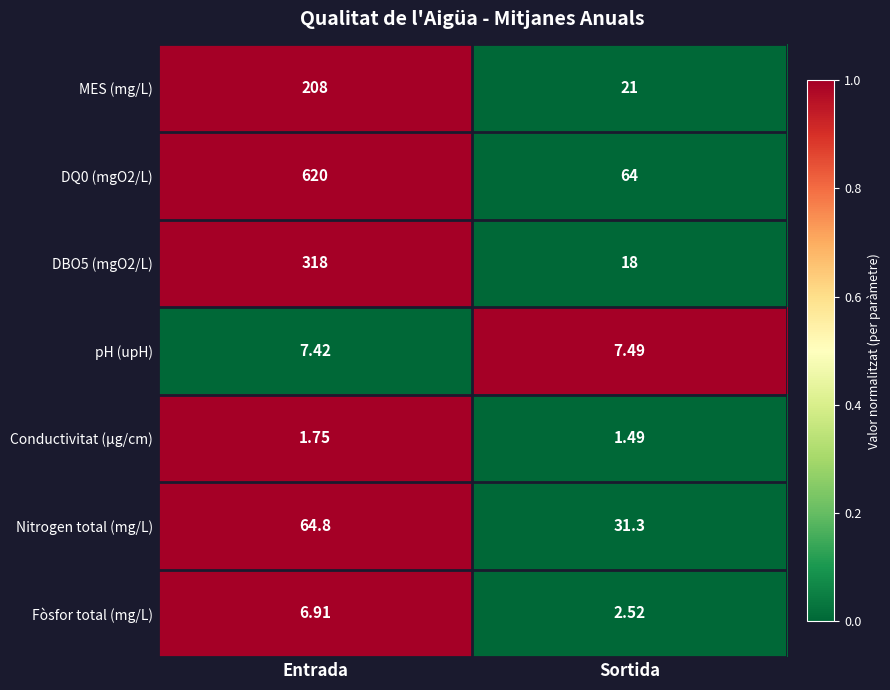

Which series has the widest spread of values?

DQ0 (mgO2/L)